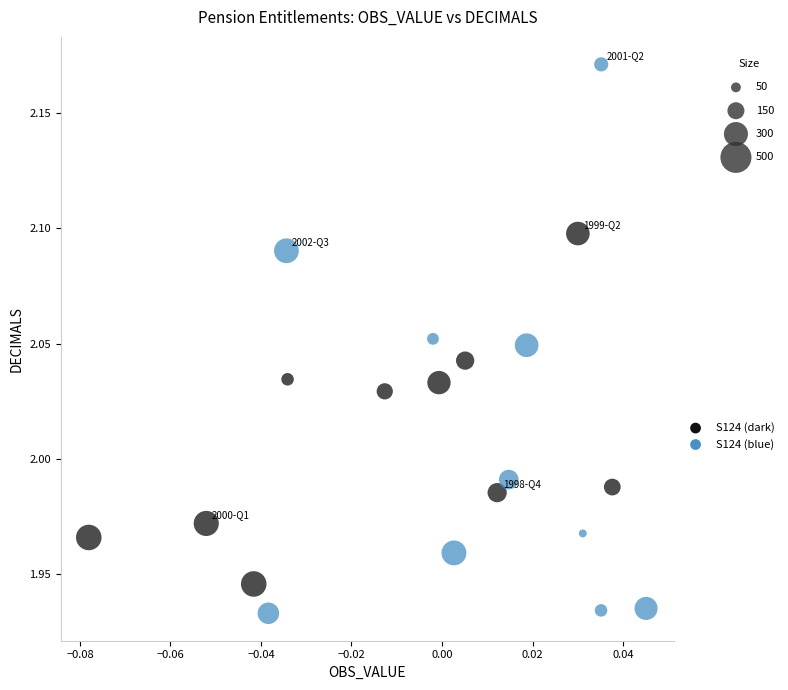

Which series has the widest spread of Y values?

S124 (blue)